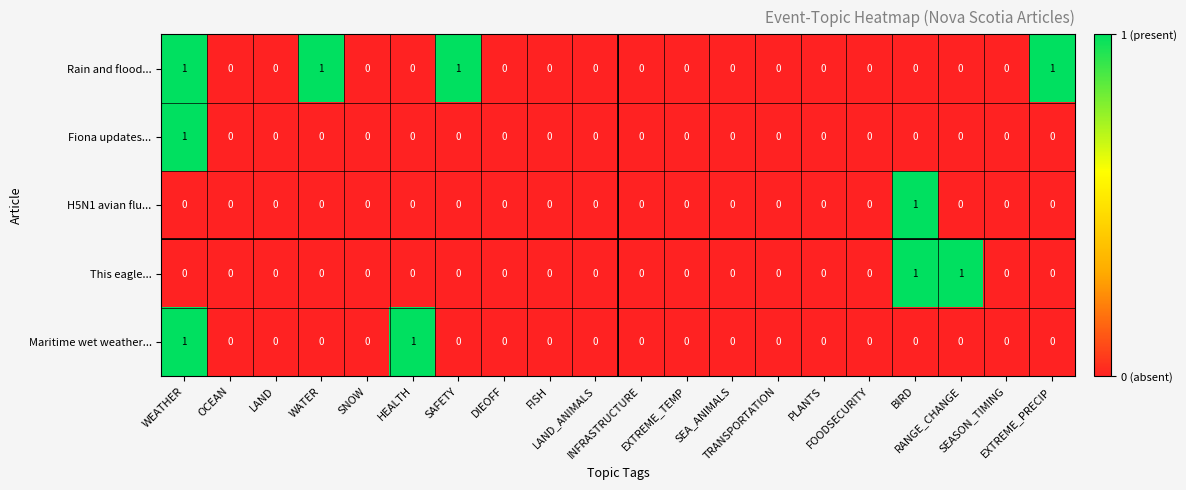

What is the sum of all Rain and flood... values?

4